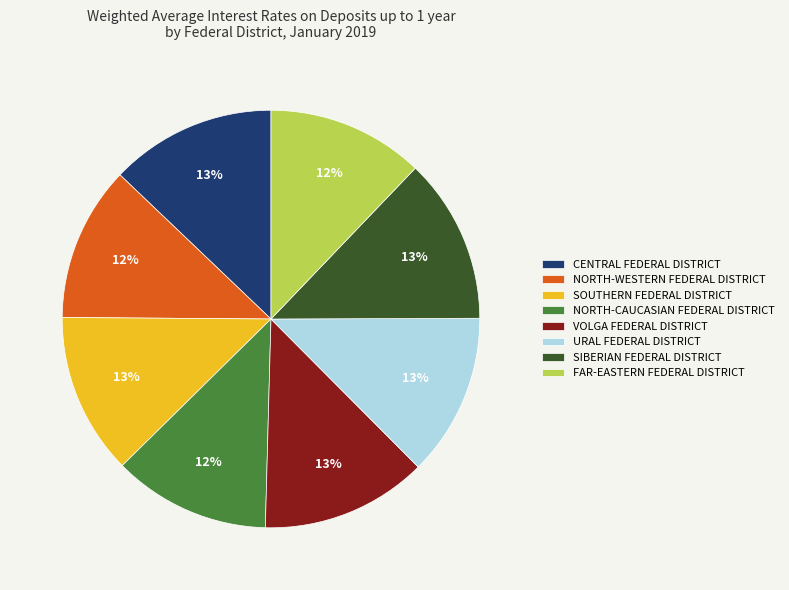

Is there a majority slice in this chart?

No